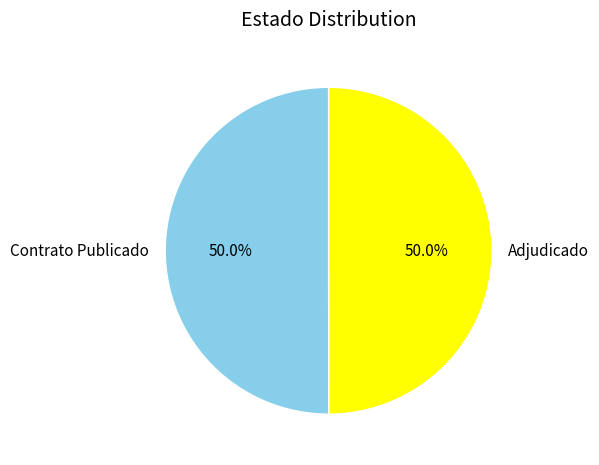

What is the total percentage of Contrato Publicado and Adjudicado?

100.0%